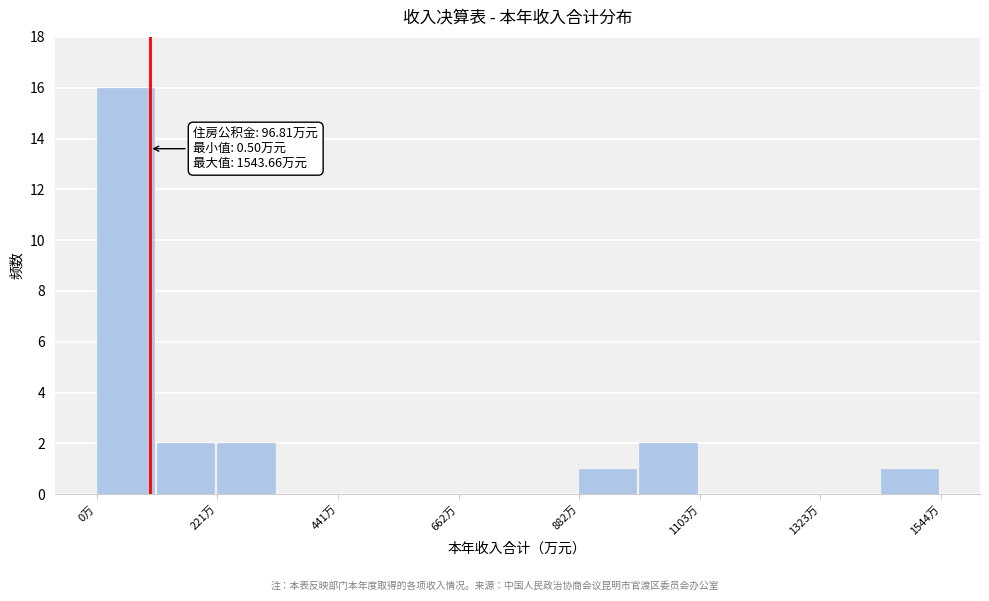

Around what value on the x-axis is the tallest bar? Give the approximate position of its centre, as read against the axis.

50